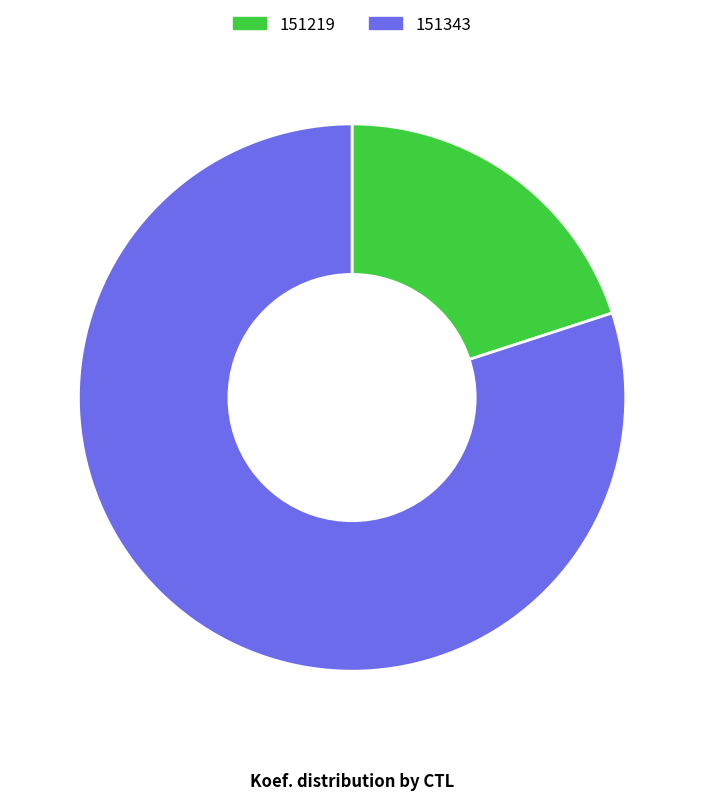

Which slice is the largest?

151343